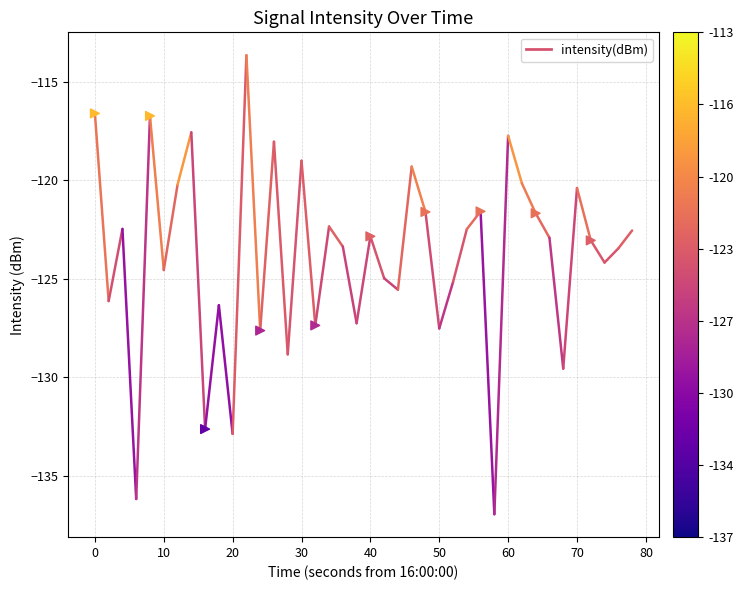

What is the range of Y values (max minus min)?

16.0